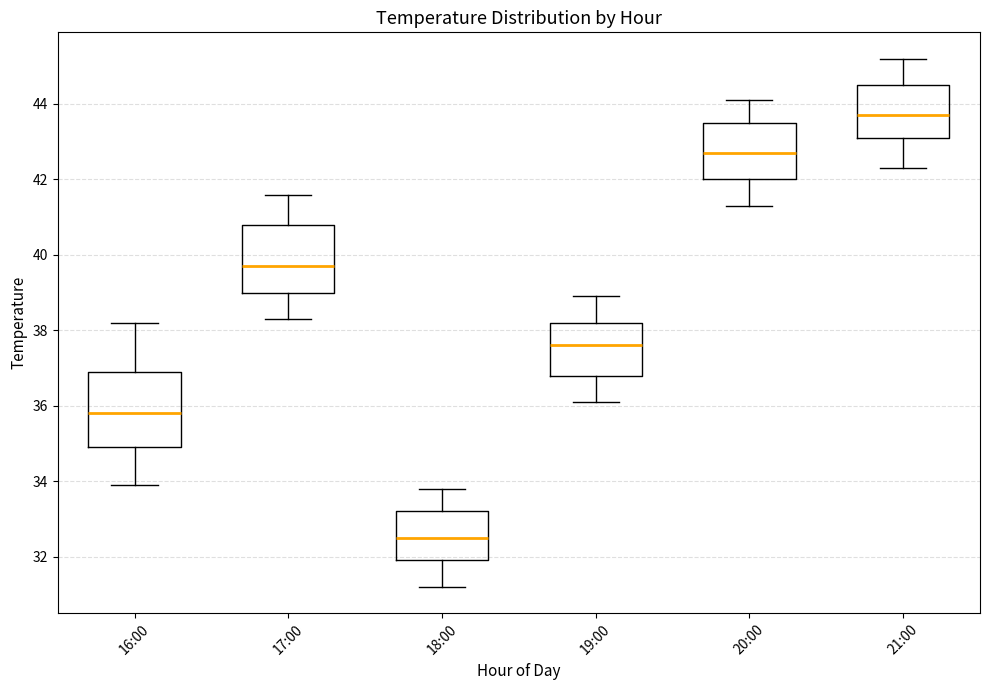

Which box's median line is the highest?

21:00